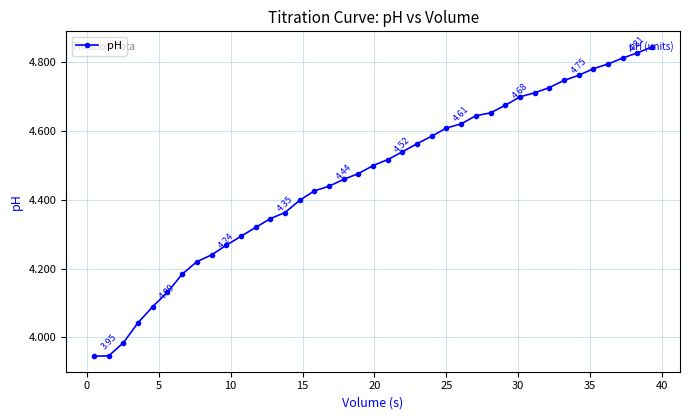

Does the chart have visible grid lines?

Yes